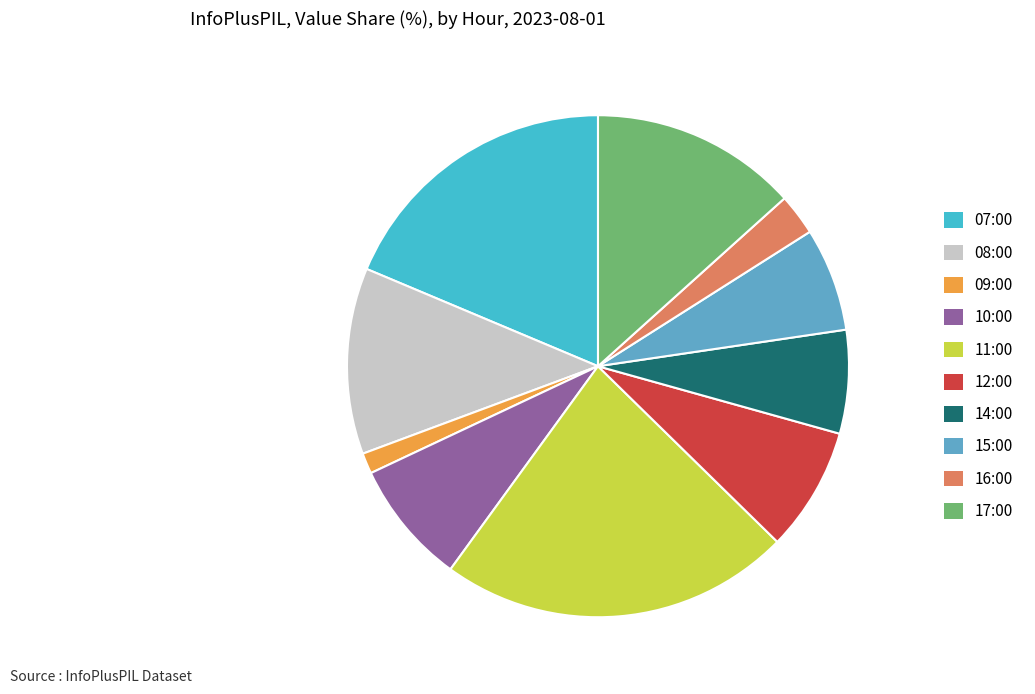

Which slice is the smallest?

09:00